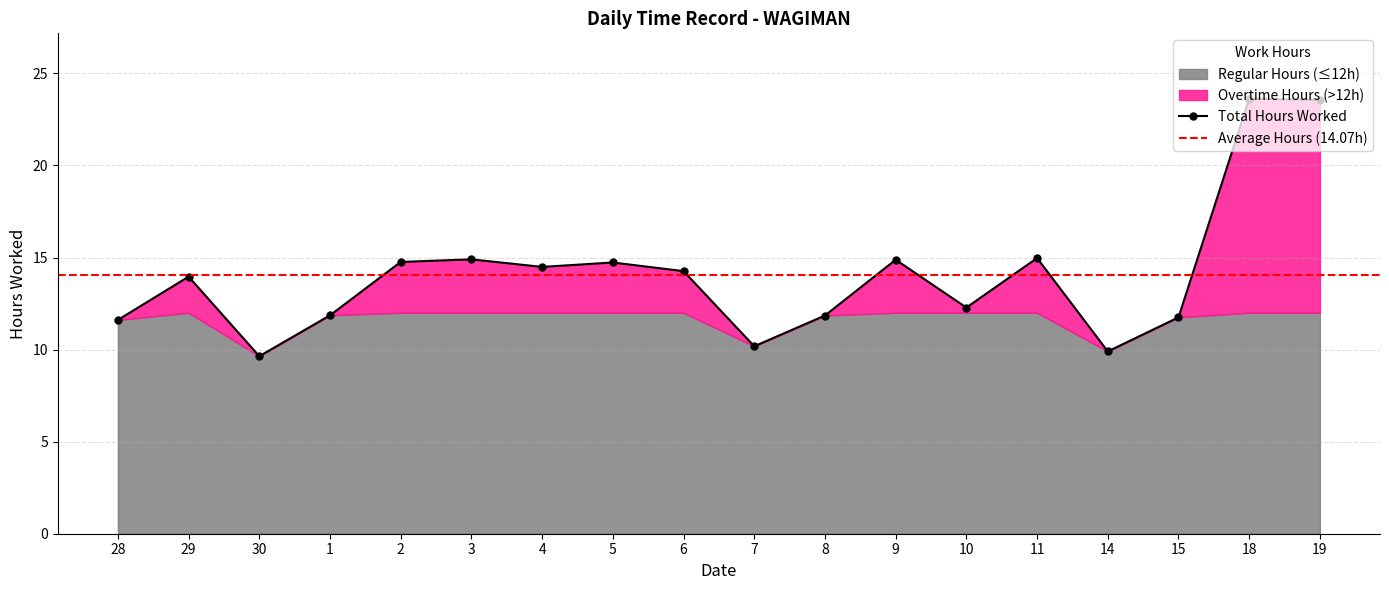

Reading left to right, extract all data points from this chart.

11.6	14.0	9.6	11.9	14.8	14.9	14.5	14.7	14.3	10.2	11.8	14.9	12.3	15.0	9.9	11.8	23.6	23.6